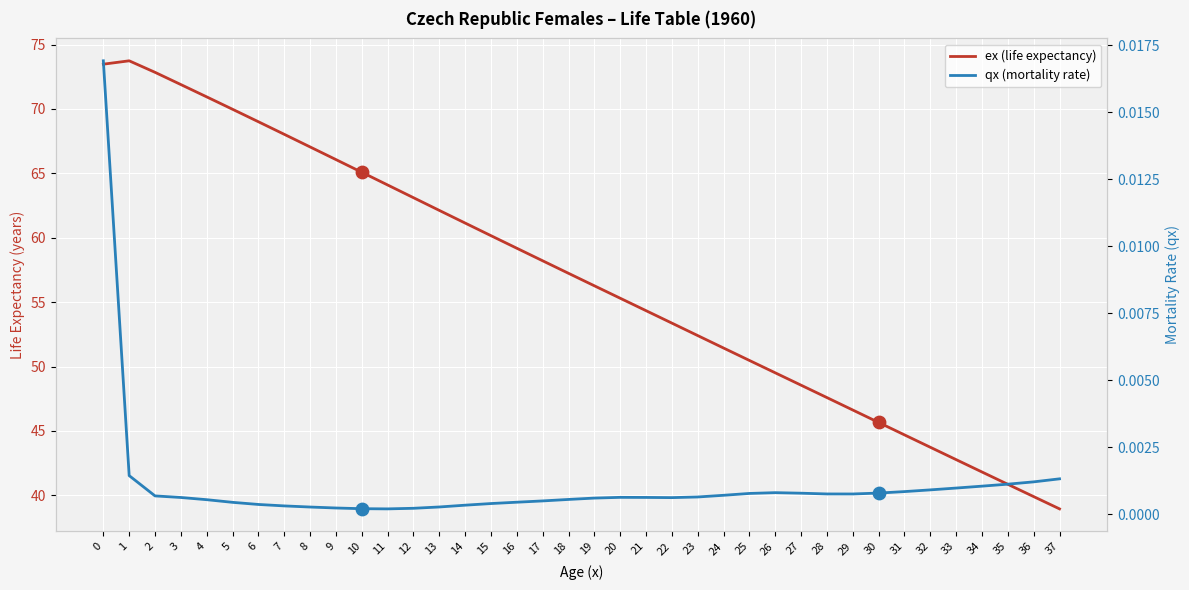

At how many categories does at least one series exceed 50?

26